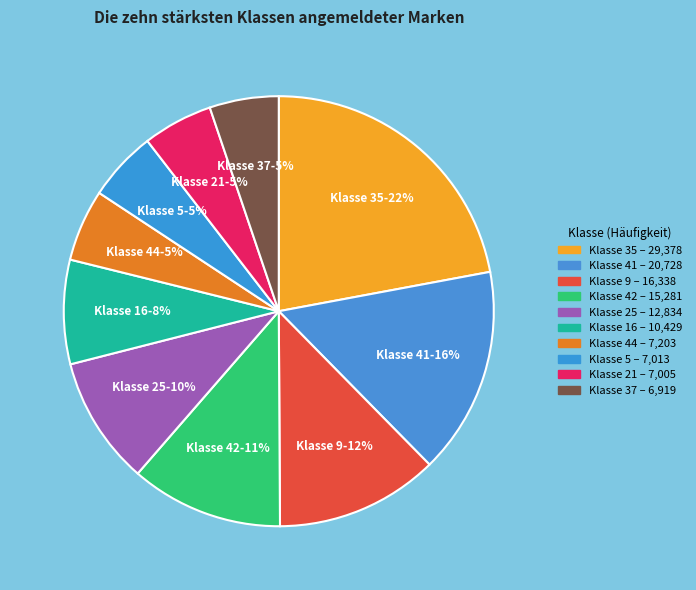

Does Klasse 9 account for over 50% of the chart?

No